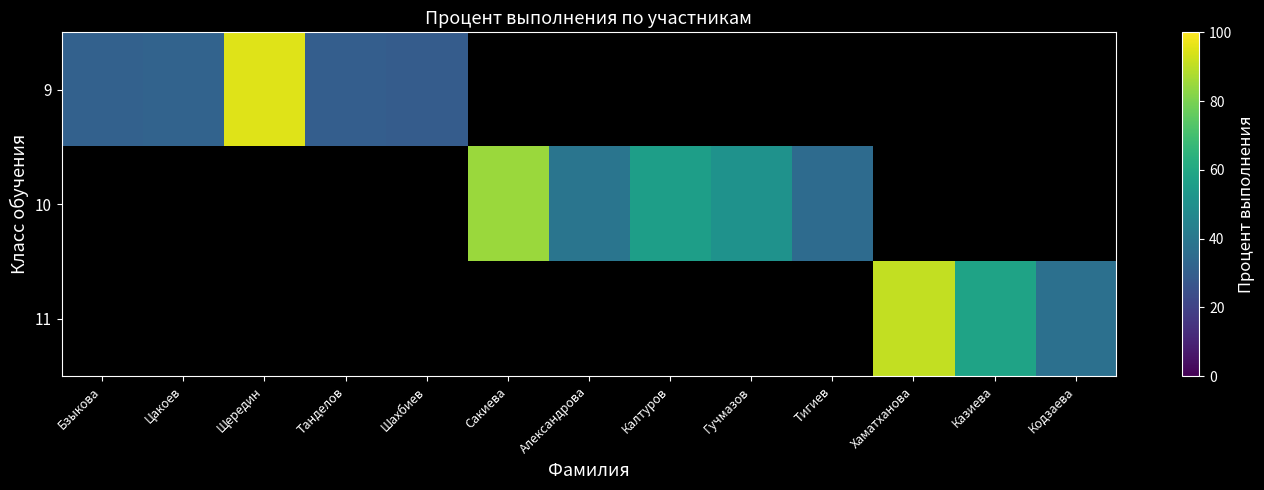

What is the maximum value shown in the chart?

95.0